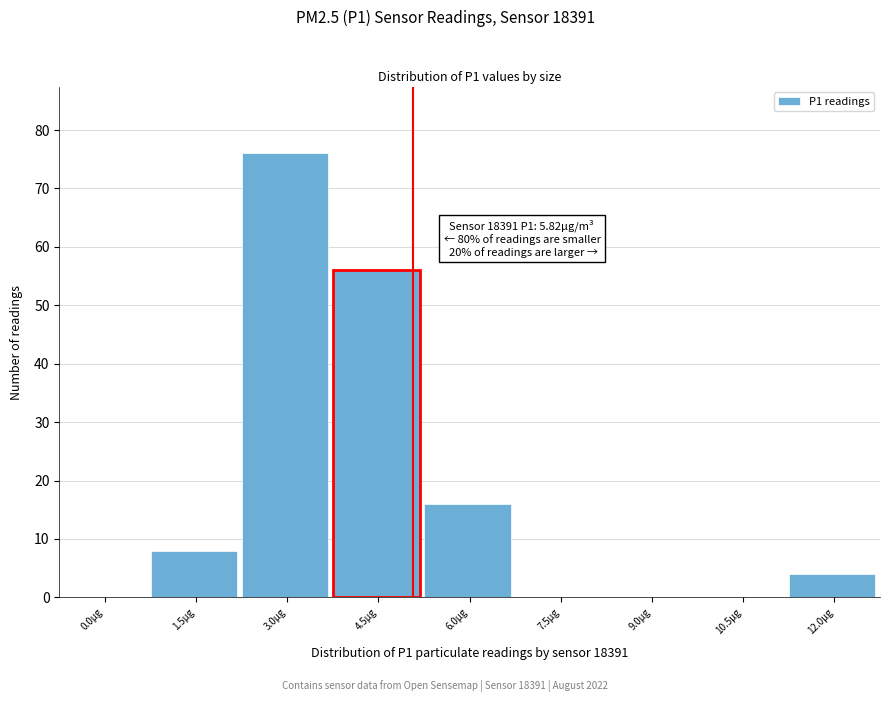

Reading left to right, transcribe all the data shown in this chart.

0.0µg=0	1.5µg=8	3.0µg=76	4.5µg=56	6.0µg=16	7.5µg=0	9.0µg=0	10.5µg=0	12.0µg=4